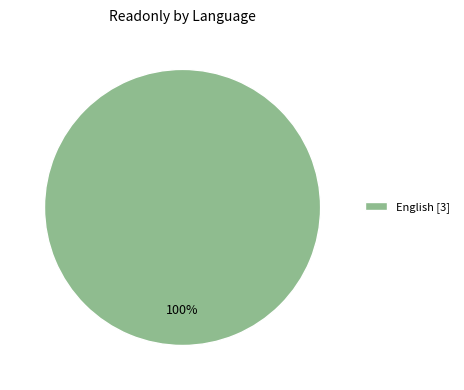

The English [3] slice represents 86% of the pie. True or false?

False